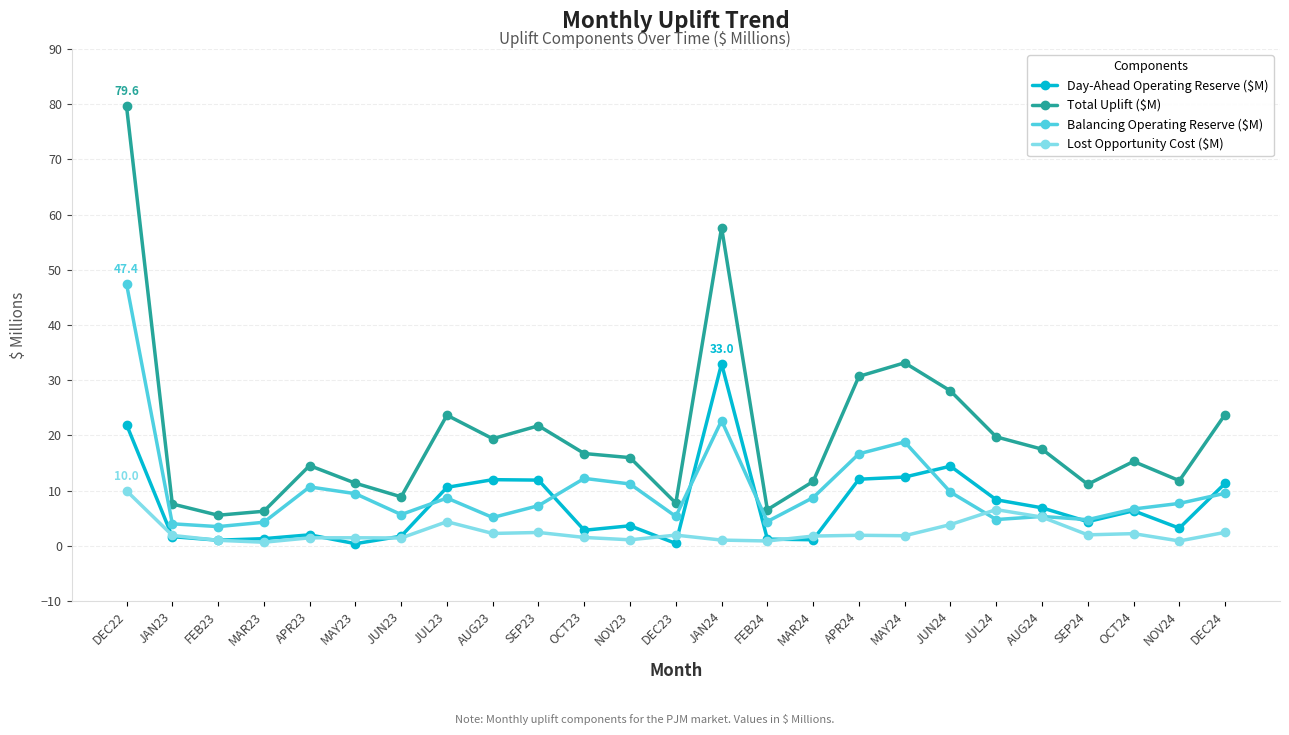

What are all the series names shown in the legend?

Day-Ahead Operating Reserve ($M), Total Uplift ($M), Balancing Operating Reserve ($M), Lost Opportunity Cost ($M)